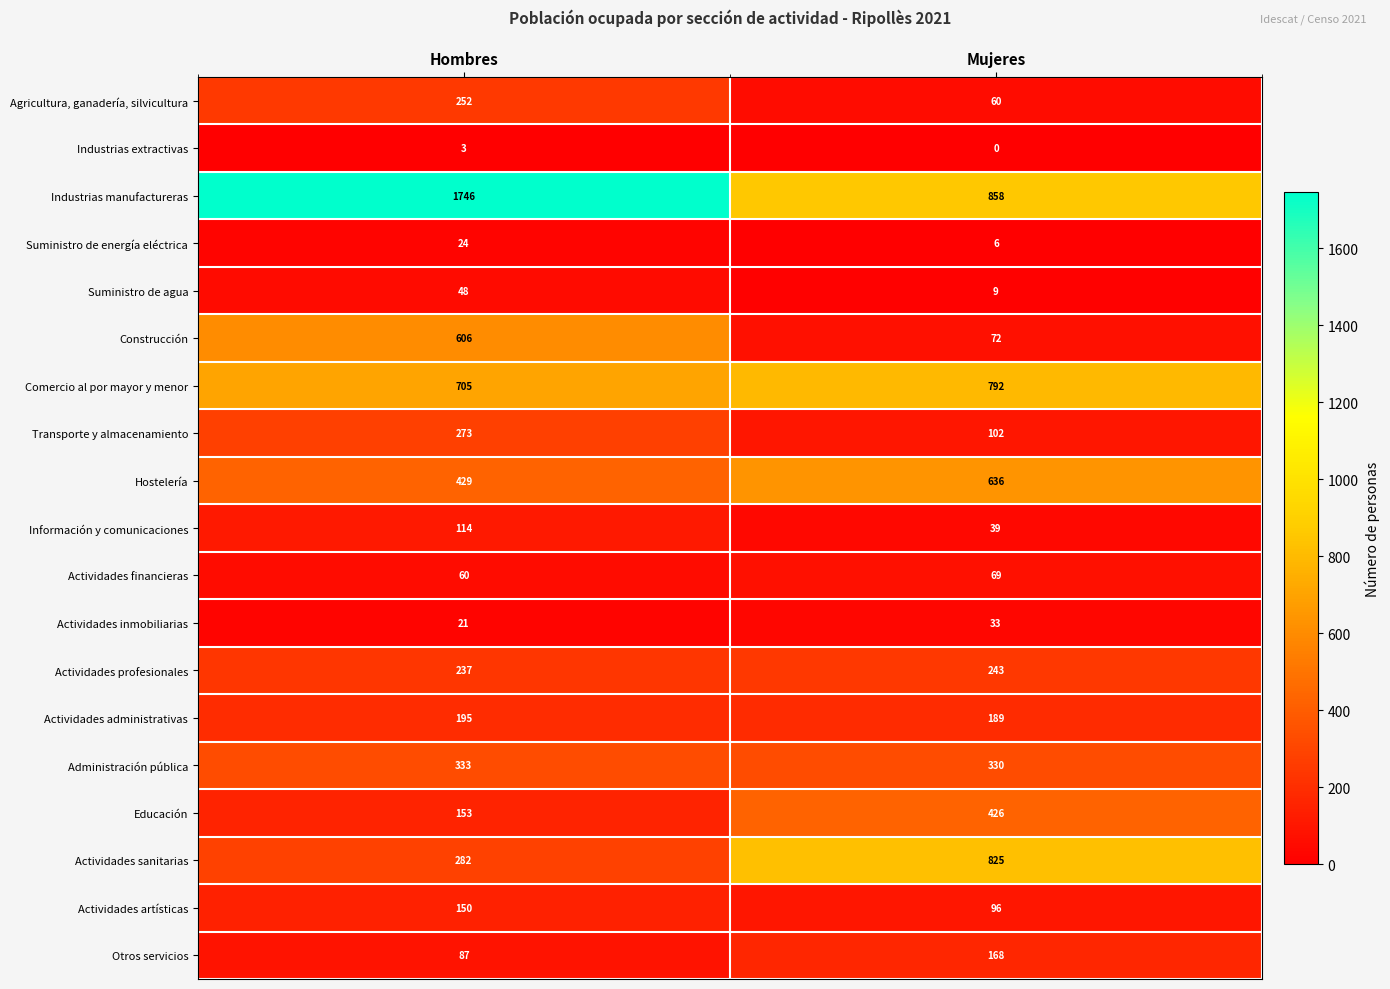

True or false: Agricultura, ganadería, silvicultura has a value of 124 at Hombres.

False